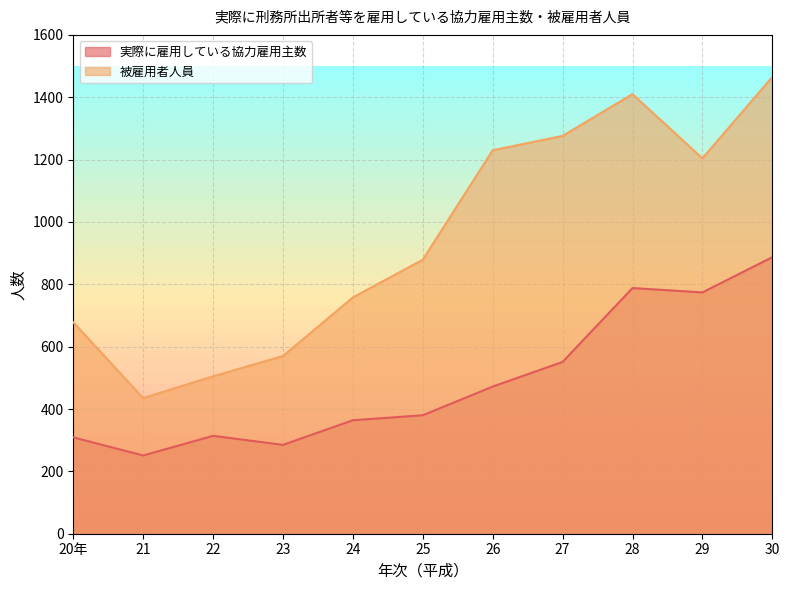

Between 24 and 21, which is larger?

24